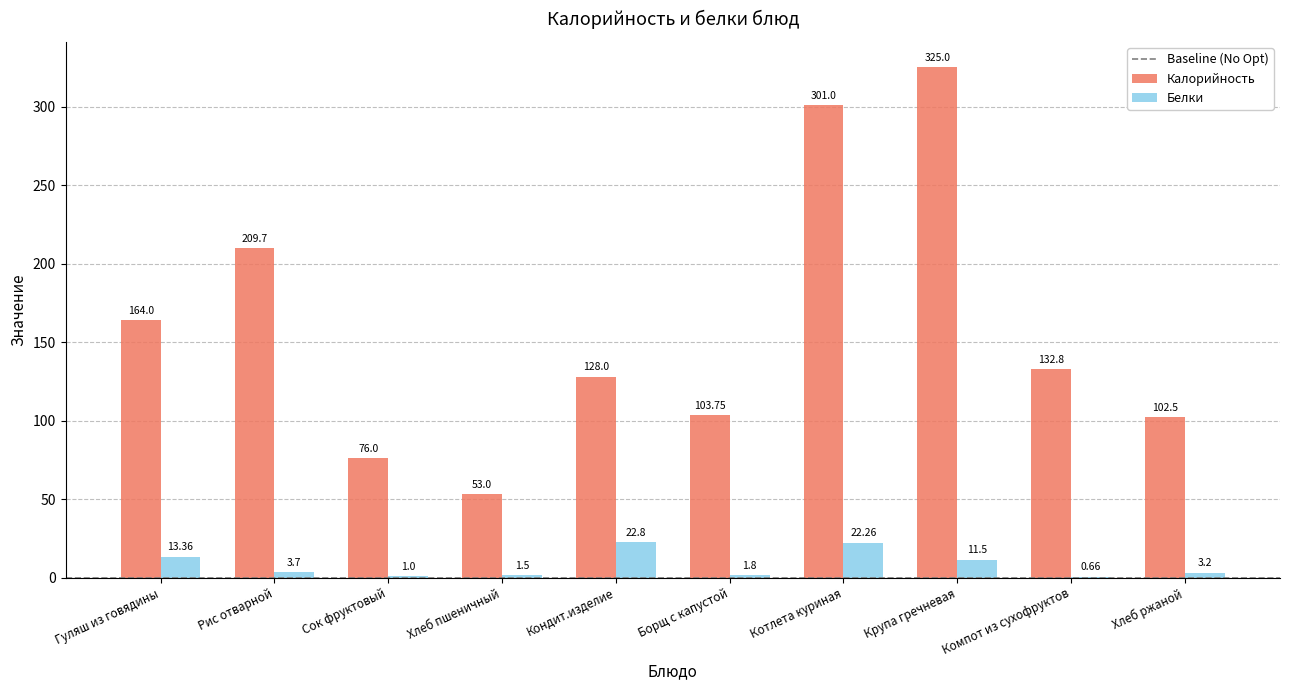

Between Гуляш из говядины and Хлеб ржаной, which series saw the biggest shift?

Калорийность